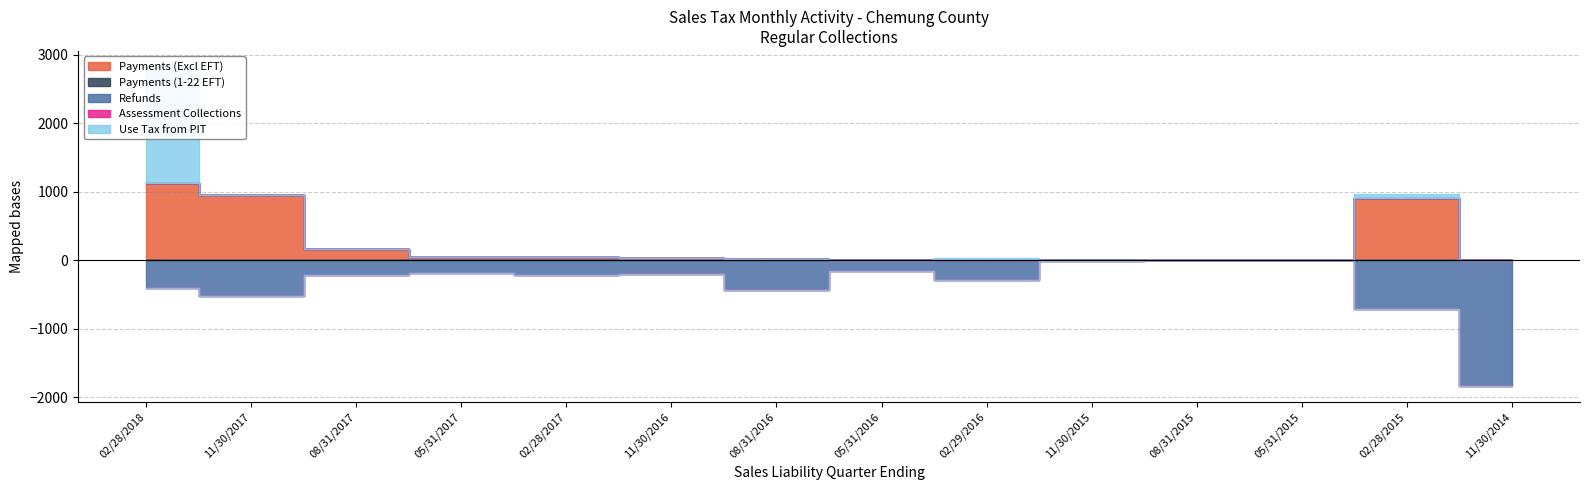

What is the difference between the highest and lowest values at 11/30/2017?

1479.5